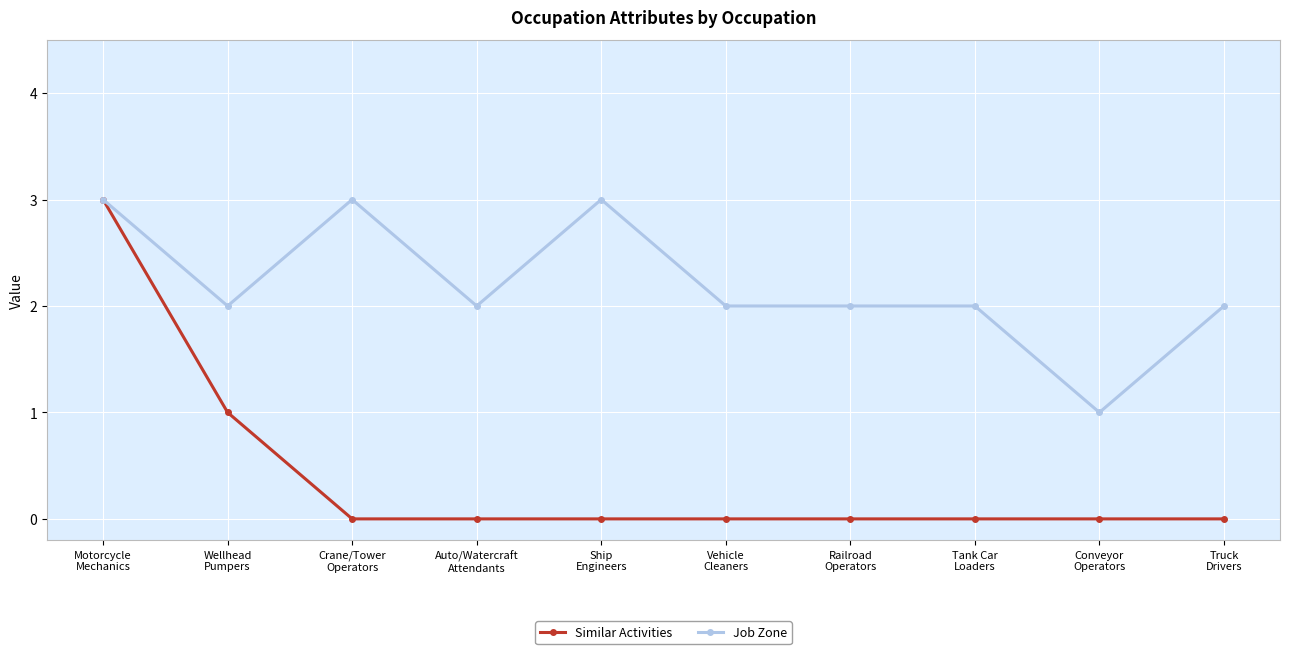

True or false: Job Zone has a value of 3 at Motorcycle
Mechanics.

True